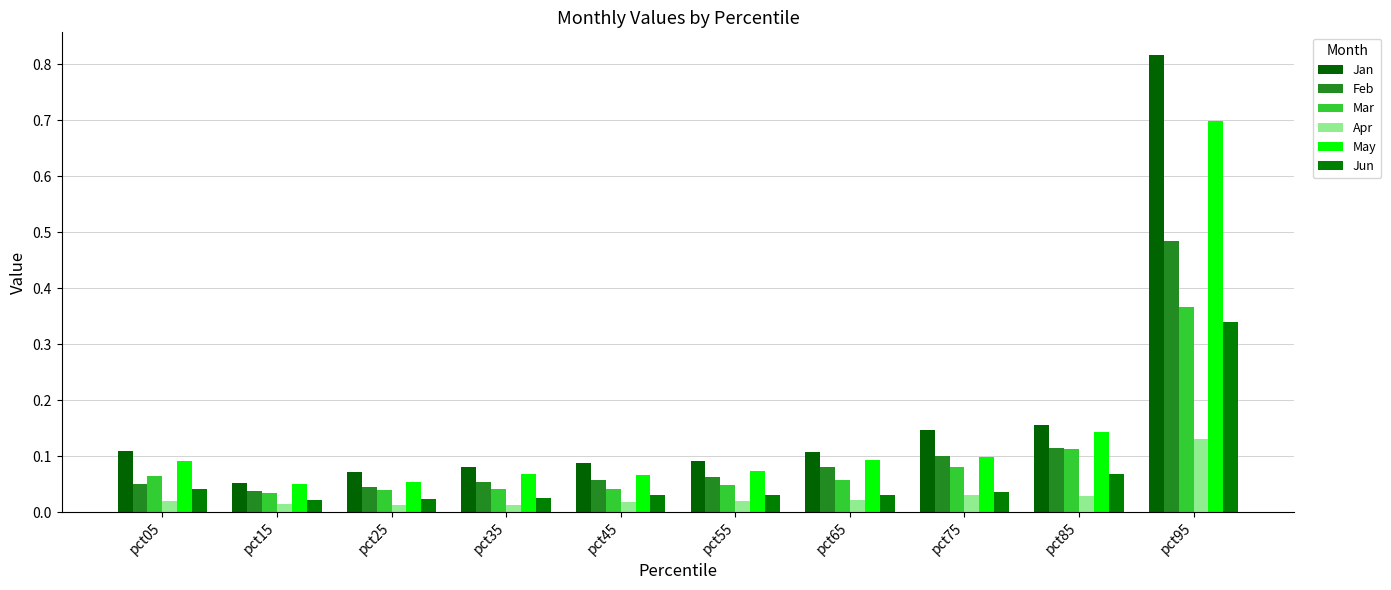

Reading right to left, list all the values displayed in this chart.

Jan: 0.8	0.2	0.1	0.1	0.1	0.1	0.1	0.1	0.1	0.1
Feb: 0.5	0.1	0.1	0.1	0.1	0.1	0.1	0.0	0.0	0.1
Mar: 0.4	0.1	0.1	0.1	0.0	0.0	0.0	0.0	0.0	0.1
Apr: 0.1	0.0	0.0	0.0	0.0	0.0	0.0	0.0	0.0	0.0
May: 0.7	0.1	0.1	0.1	0.1	0.1	0.1	0.1	0.0	0.1
Jun: 0.3	0.1	0.0	0.0	0.0	0.0	0.0	0.0	0.0	0.0